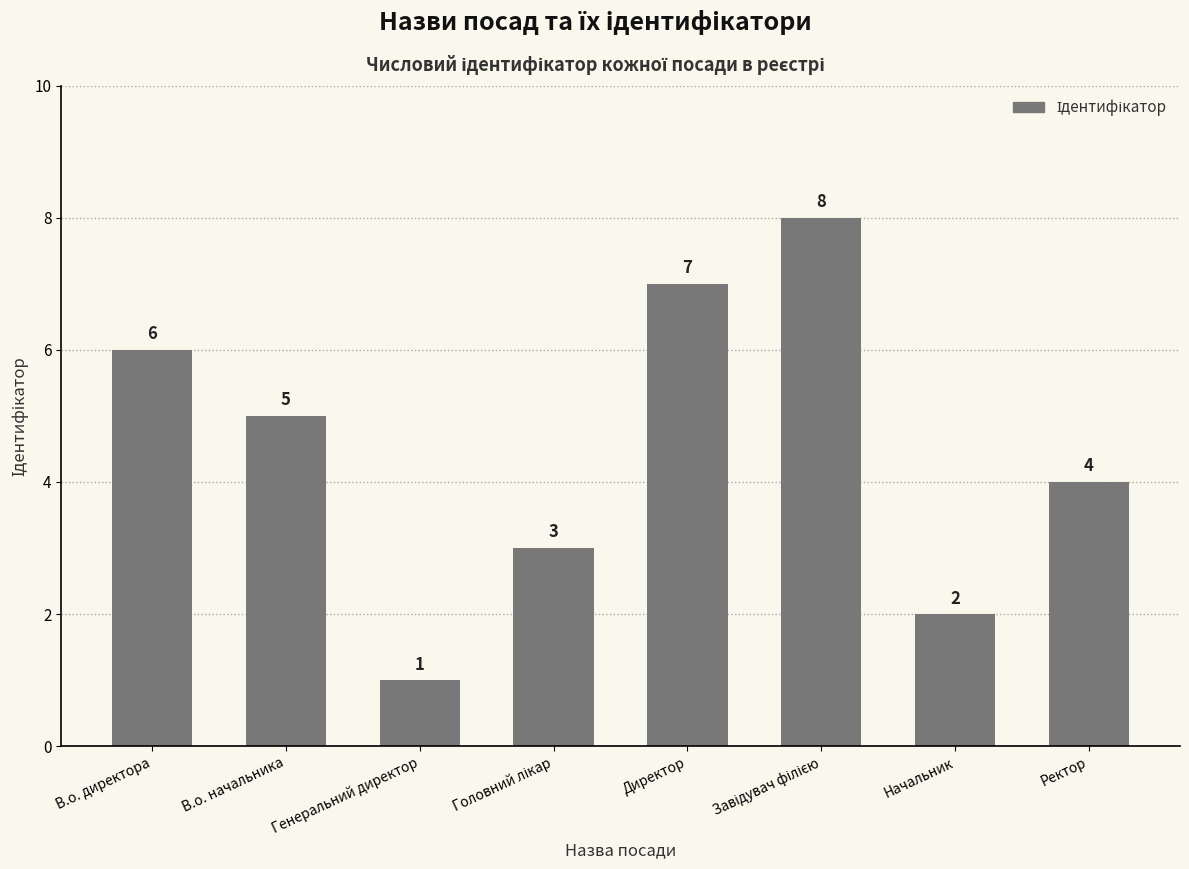

How many data points are less than 5?

4